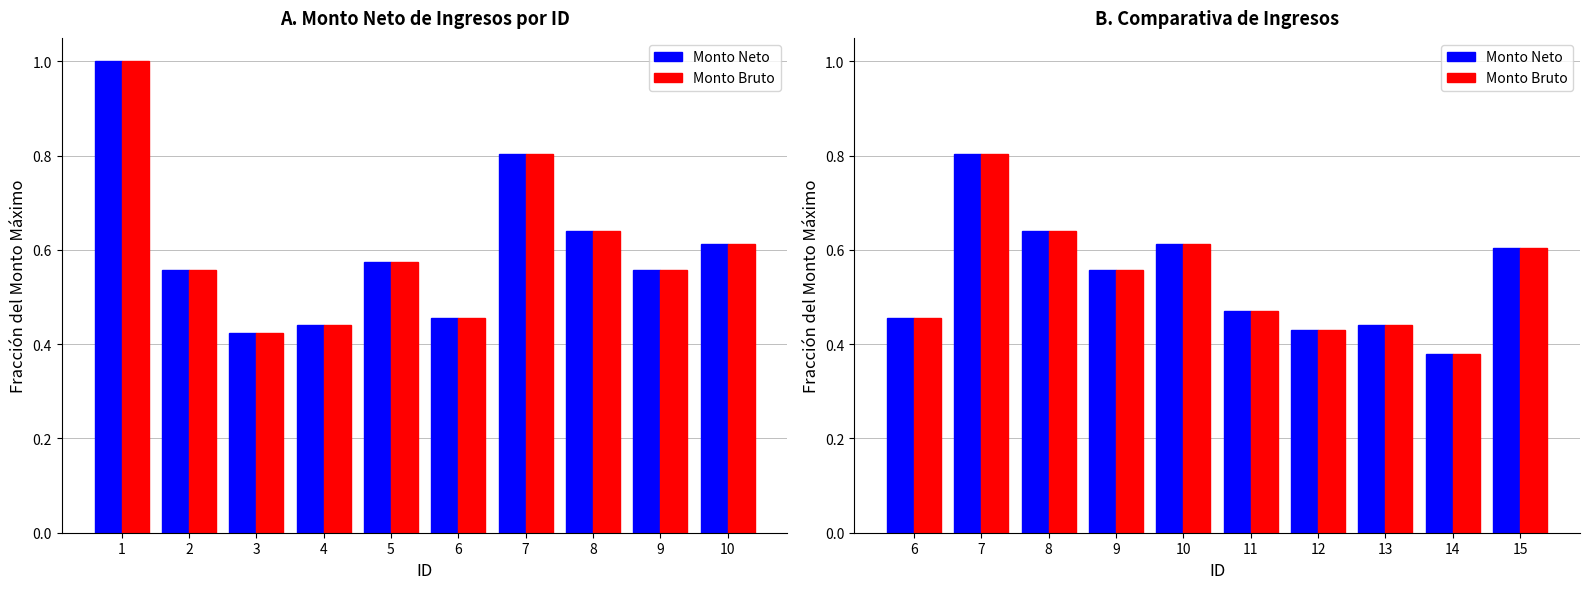

Rank the series at 6 from highest to lowest value.

Monto Neto, Monto Bruto